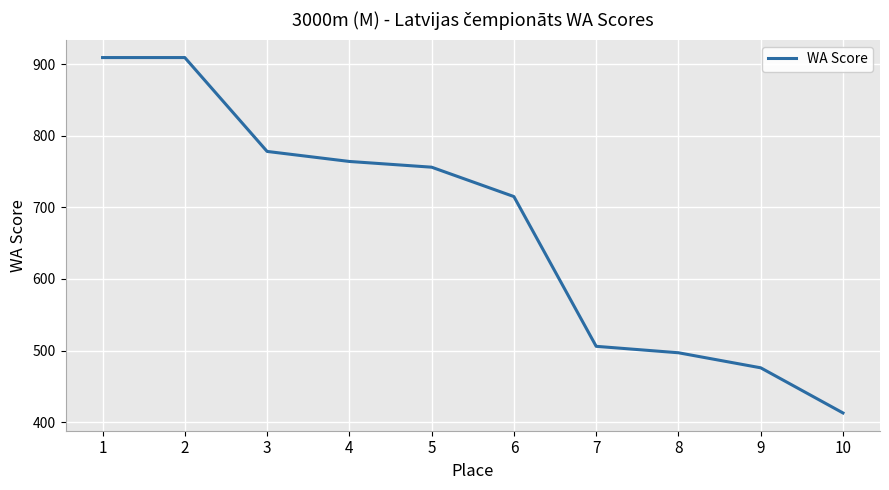

What is the change in value from 1 to 4?

-145